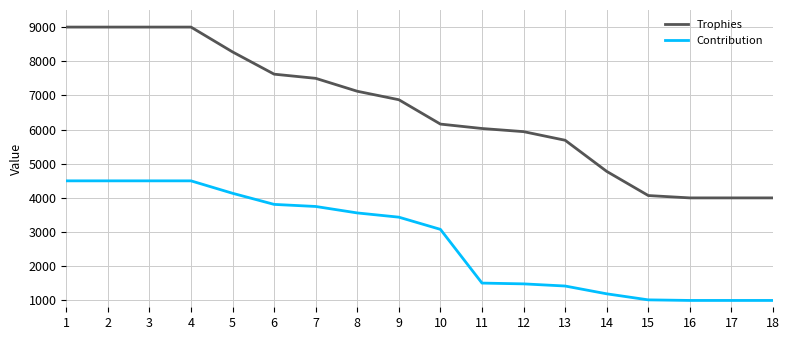

Is the value of Trophies at 10 greater than the value of Contribution at 4?

Yes